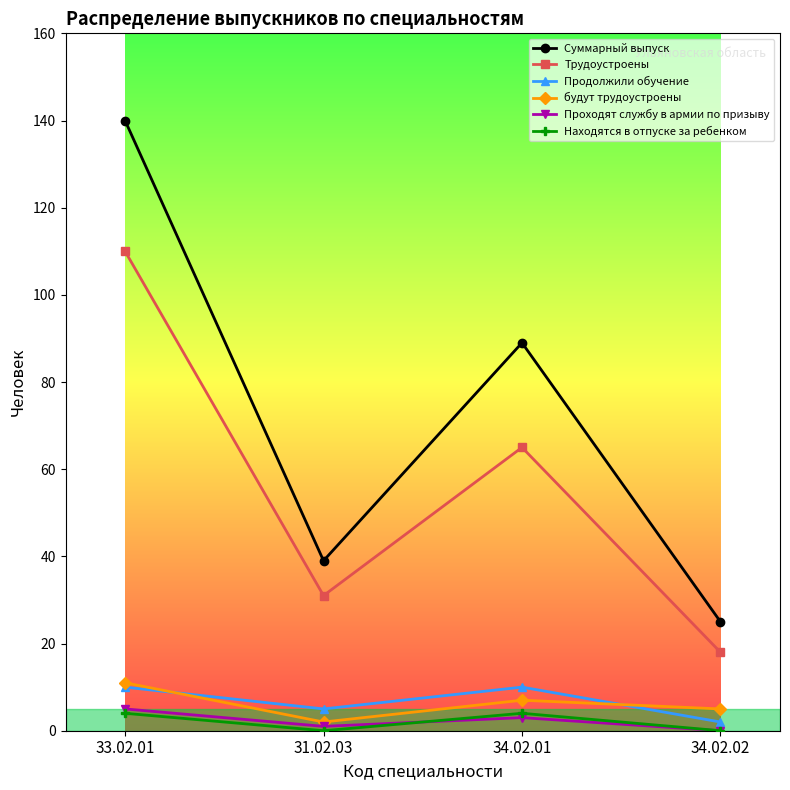

Count the number of categories in the chart.

4